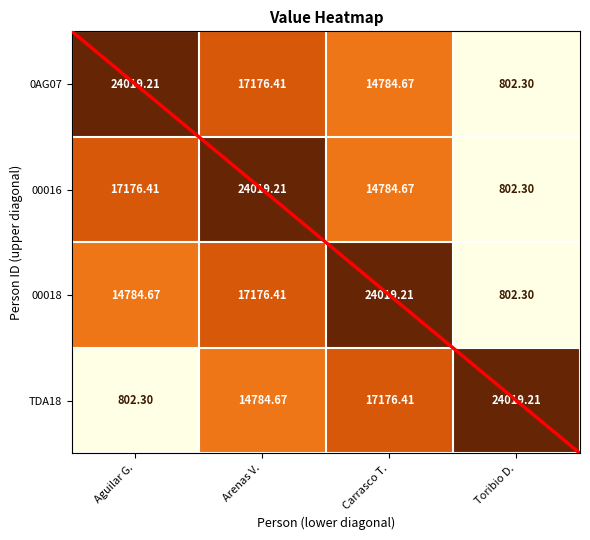

What is the total value across all series at Arenas V.?

73156.7